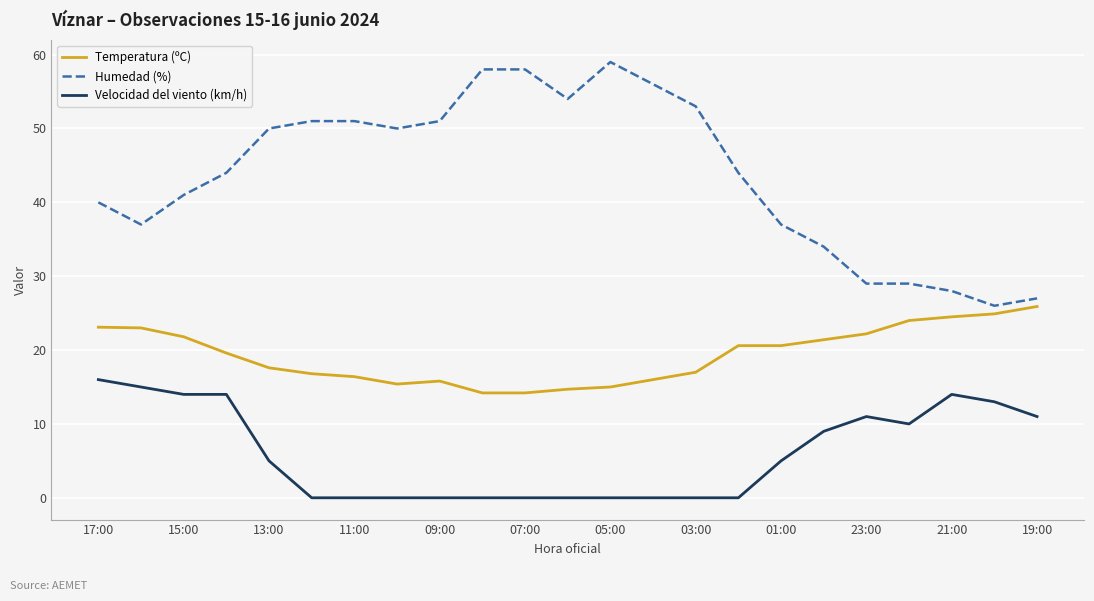

Rank the series by their average value, from highest to lowest.

Humedad (%), Temperatura (ºC), Velocidad del viento (km/h)